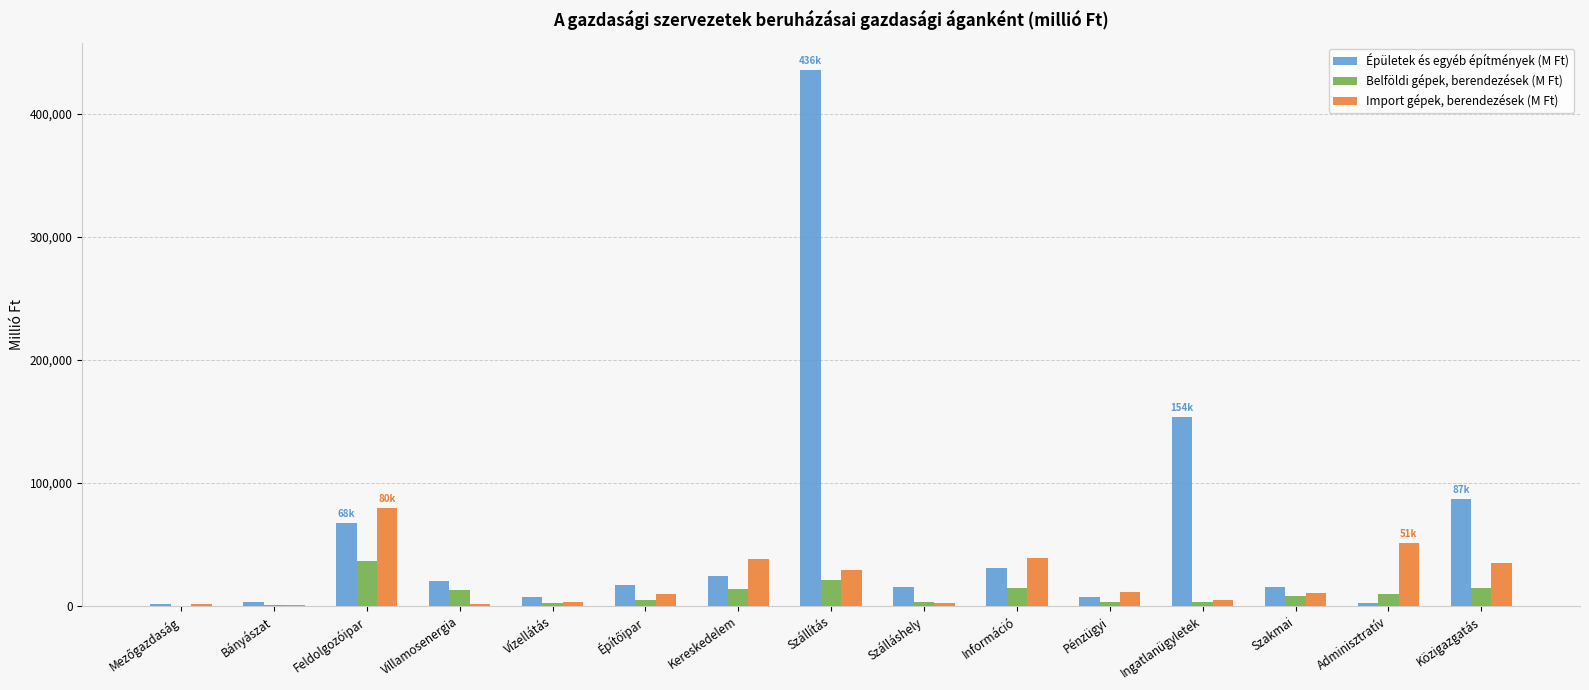

Between Feldolgozóipar and Villamosenergia, which series saw the biggest shift?

Import gépek, berendezések (M Ft)